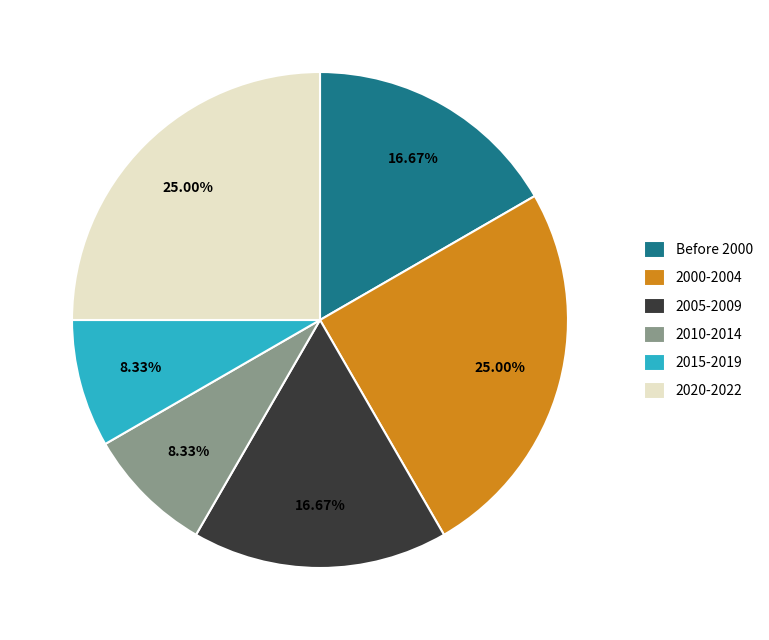

How many slices are in this pie chart?

6